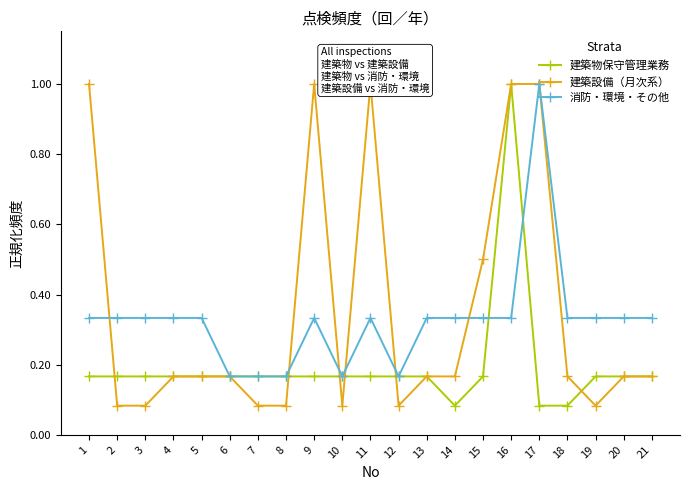

At which category does the chart reach its minimum across all series?

14